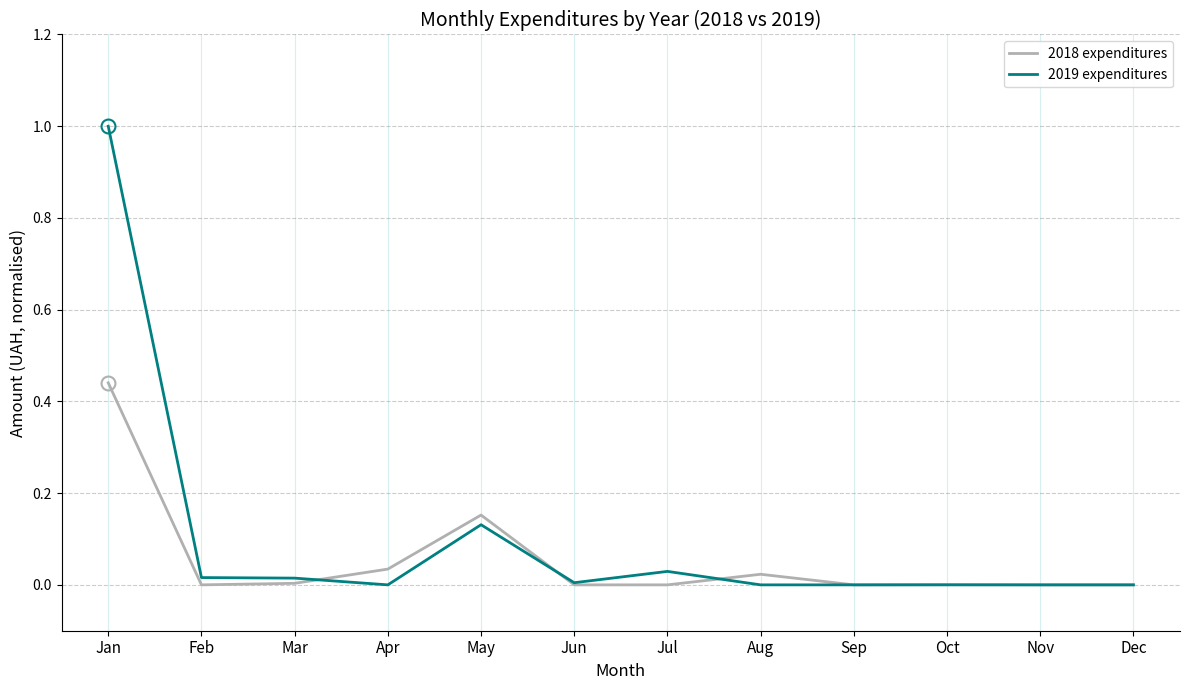

List the series in order of their peak value, lowest first.

2018 expenditures, 2019 expenditures